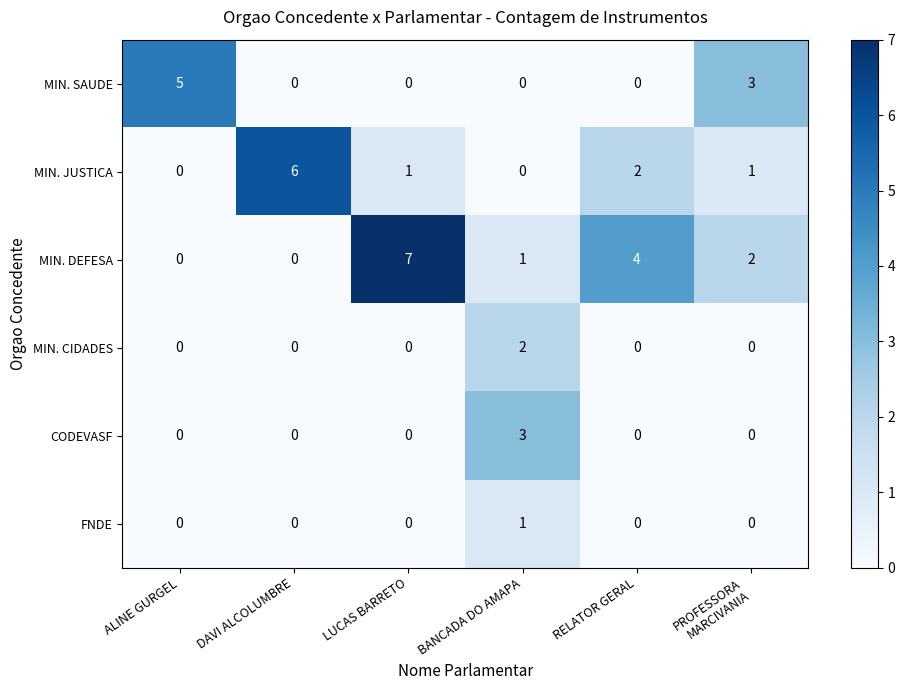

Where is MIN. JUSTICA nearest to the value 3?

RELATOR GERAL